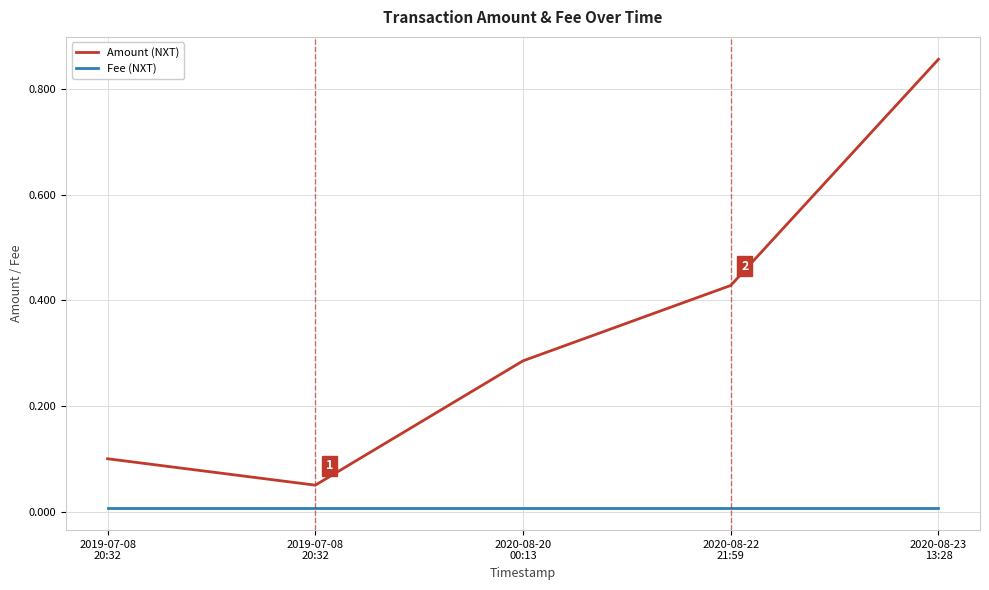

How many lines are shown in the chart?

2